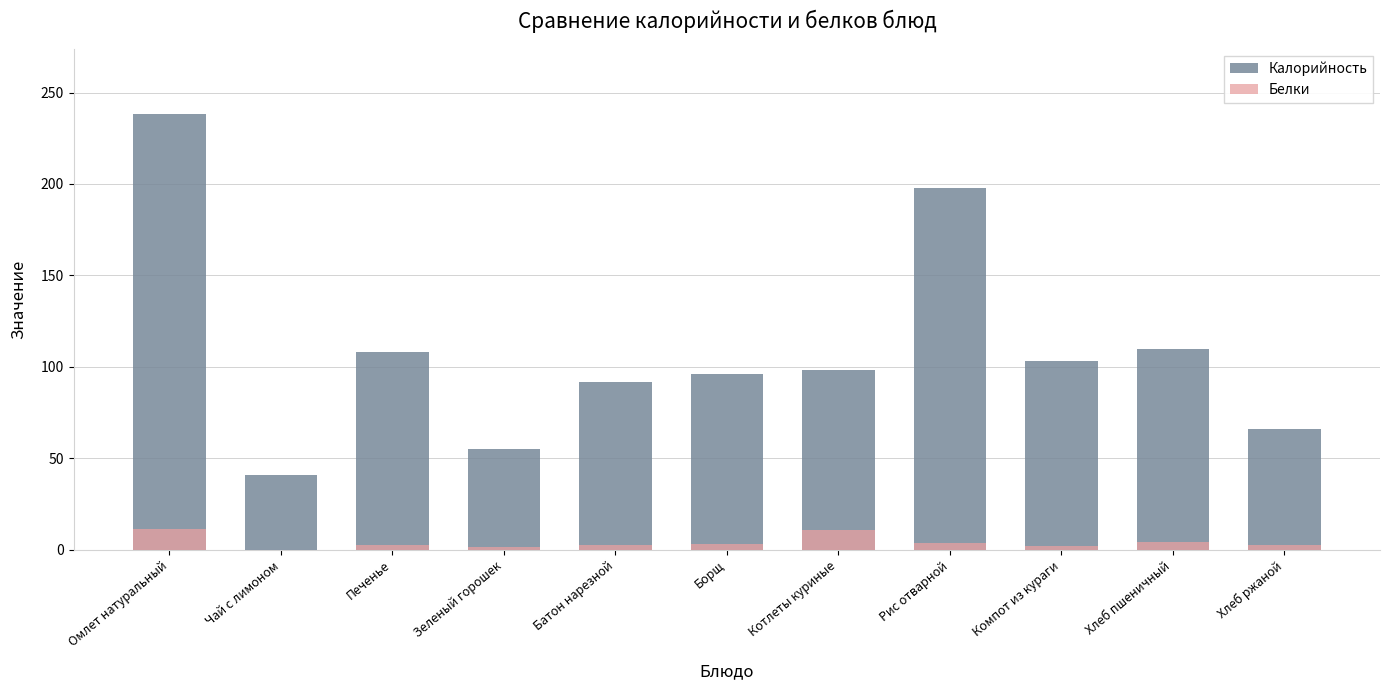

Where is Калорийность nearest to the value 139?

Хлеб пшеничный